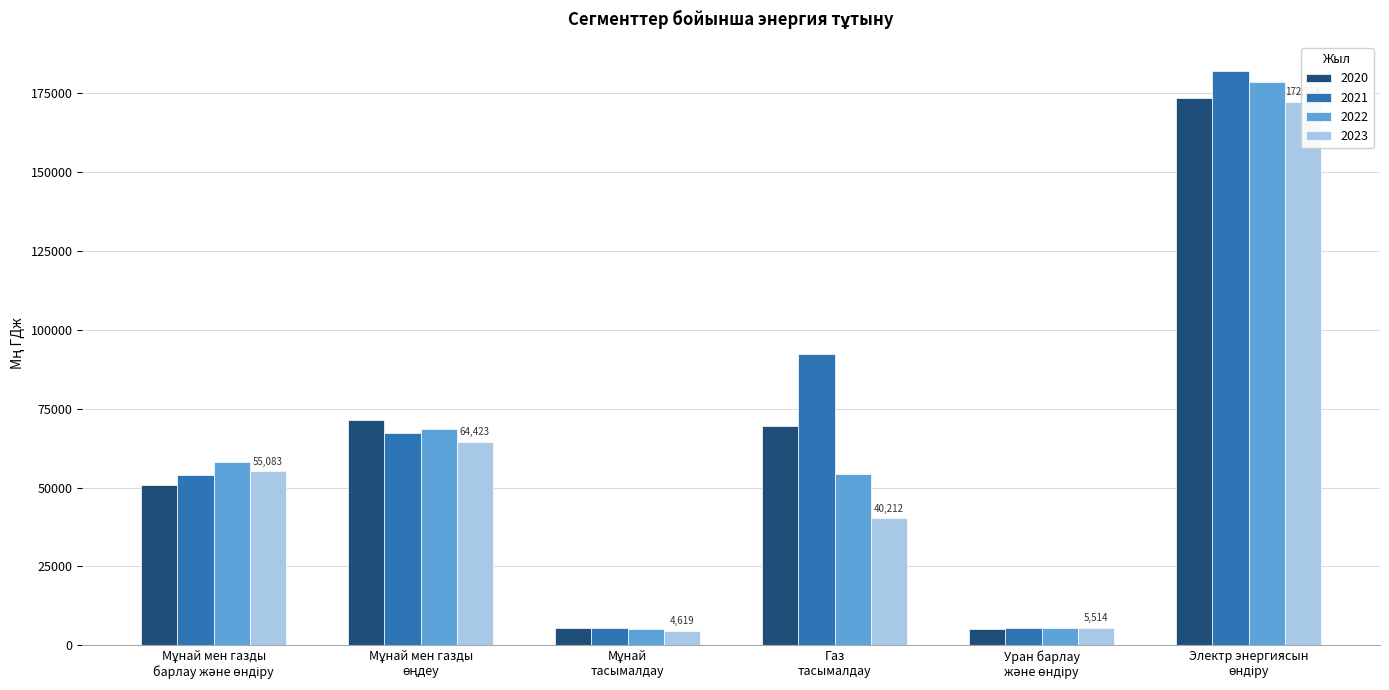

What are all the series names shown in the legend?

2020, 2021, 2022, 2023